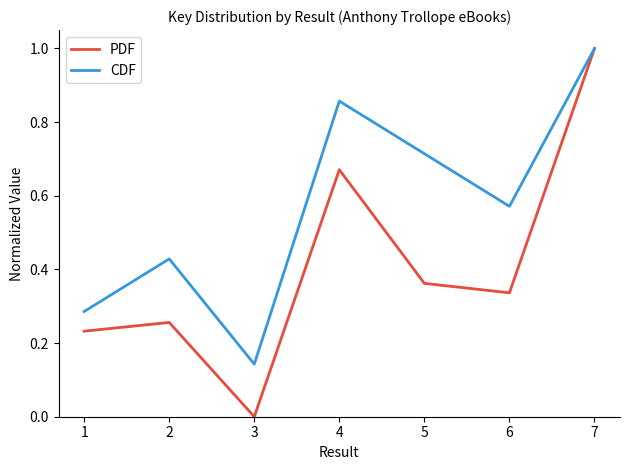

Where is CDF nearest to the value 0?

3